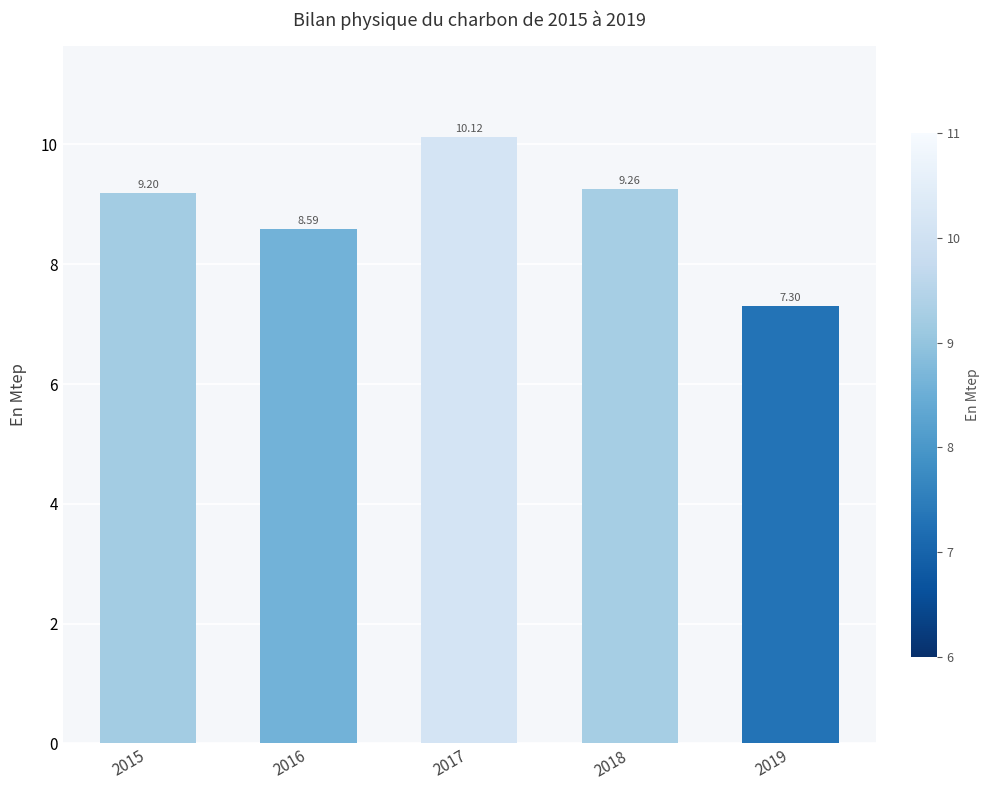

Read the value at 2015.

9.2